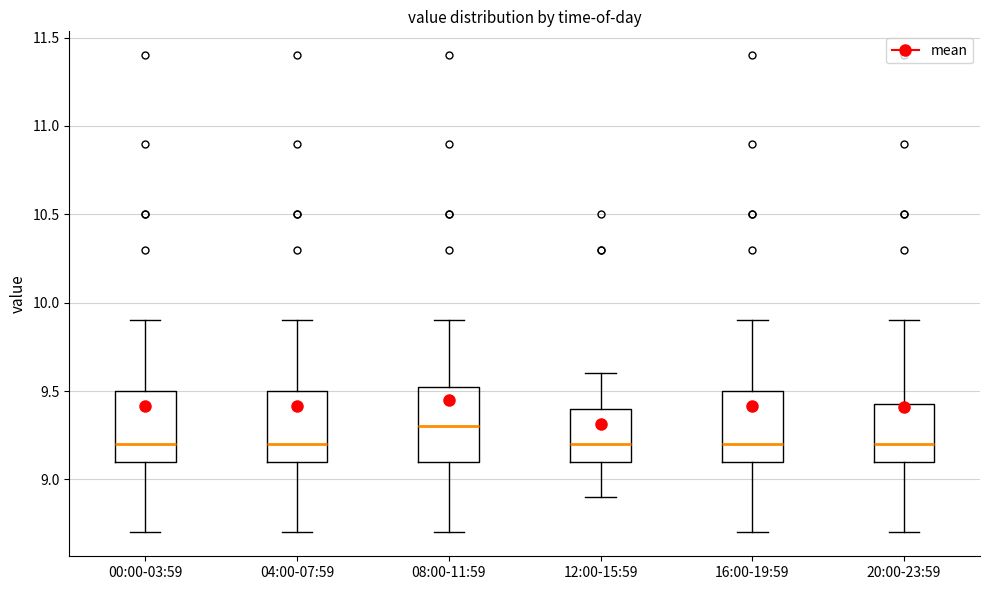

Reading left to right, read every box against the y-axis: the position of its median line, the range the box covers, and the ends of its whiskers. The values are not printed on the chart, so give them approximately, as read against the axis.

00:00-03:59: median 9.20, box 9.10 to 9.50, whiskers 8.70 to 9.90
04:00-07:59: median 9.20, box 9.10 to 9.50, whiskers 8.70 to 9.90
08:00-11:59: median 9.30, box 9.10 to 9.55, whiskers 8.70 to 9.90
12:00-15:59: median 9.20, box 9.10 to 9.40, whiskers 8.90 to 9.60
16:00-19:59: median 9.20, box 9.10 to 9.50, whiskers 8.70 to 9.90
20:00-23:59: median 9.20, box 9.10 to 9.45, whiskers 8.70 to 9.90